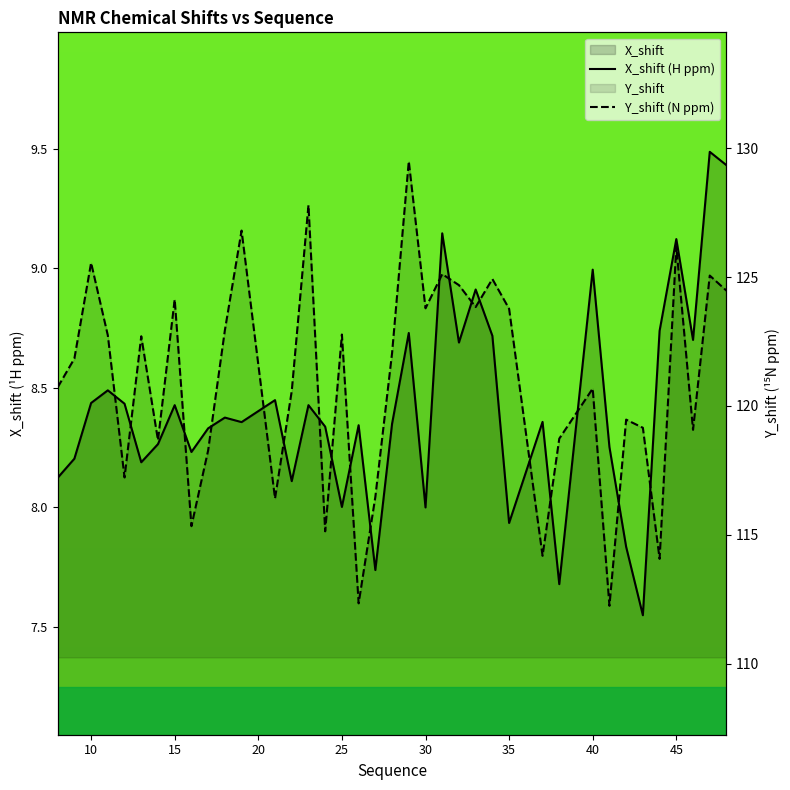

True or false: X_shift (H ppm) and Y_shift (N ppm) cross at least once.

False